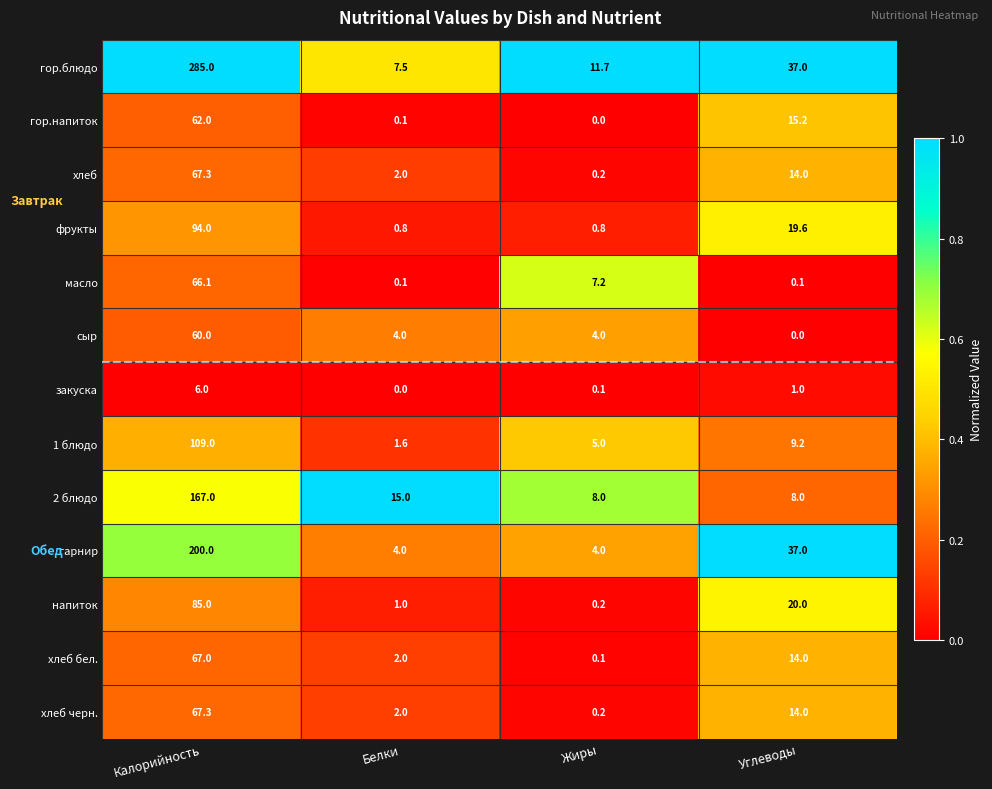

Where is хлеб черн. nearest to the value 33?

Углеводы